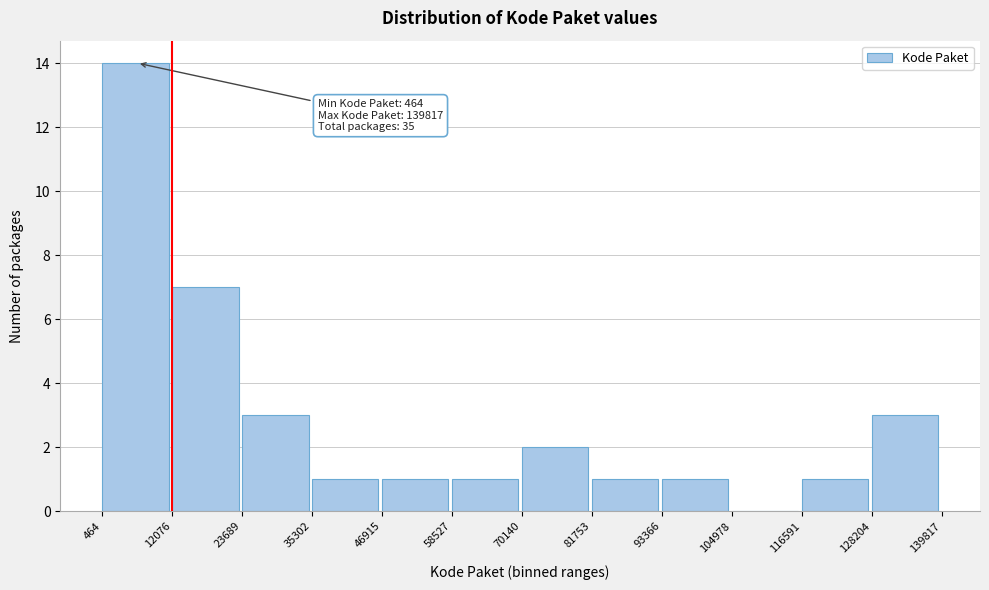

Which range on the x-axis has the tallest bar?

464 to 12076